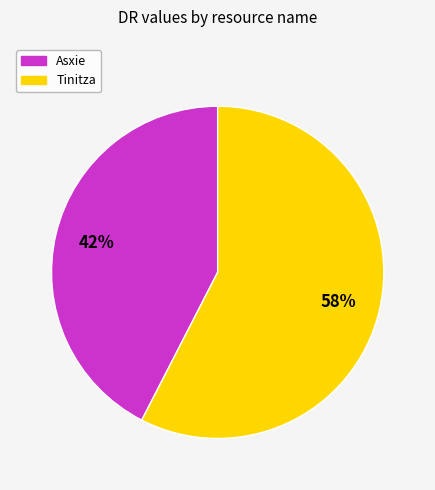

Which slice is the largest?

Tinitza